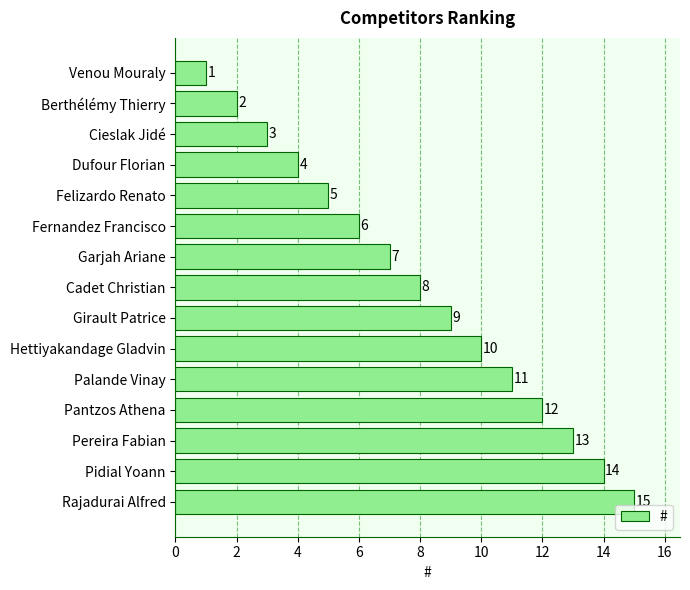

What is the difference between the maximum and minimum values?

14